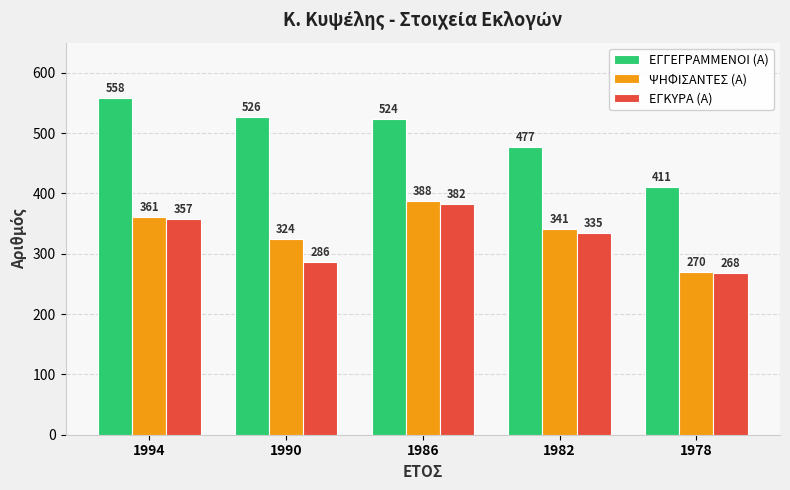

What is the difference between the maximum and minimum values in the ΕΓΚΥΡΑ (Α) series?

114